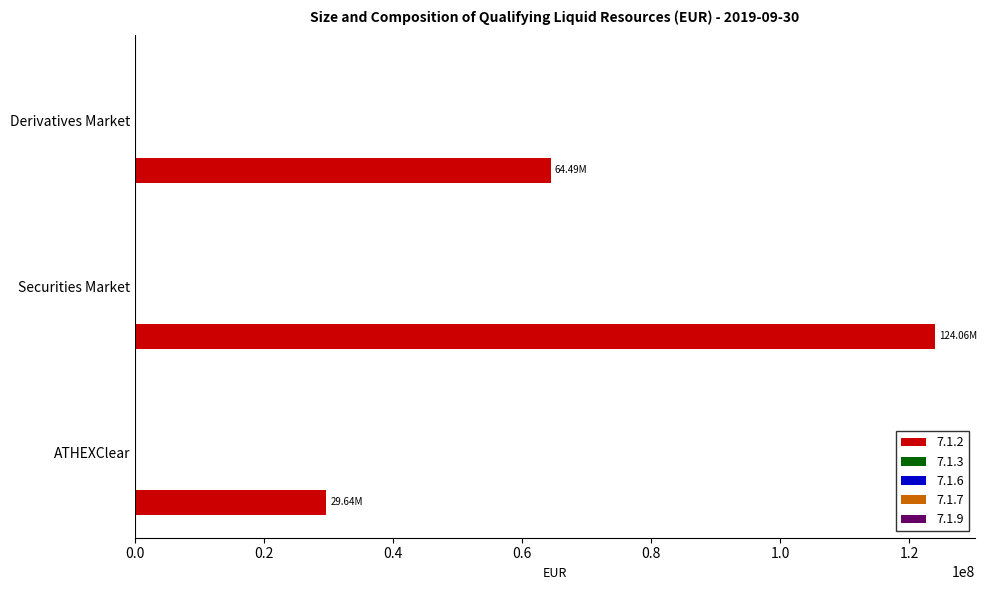

What is the sum of all values?

218184489.7